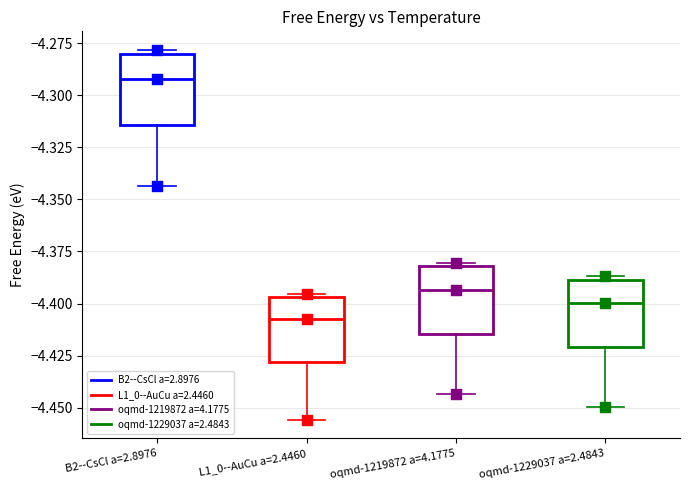

Reading left to right, transcribe this box plot: for each box, give where its median line is, the range the box spans, and where its two whiskers end, as read against the y-axis. The values are not printed on the chart, so give them approximately, as read against the axis.

B2--CsCl a=2.8976: median -4.290, box -4.315 to -4.280, whiskers -4.345 to -4.280 (just above the box's upper edge)
L1_0--AuCu a=2.4460: median -4.410, box -4.430 to -4.395, whiskers -4.455 to -4.395 (just above the box's upper edge)
oqmd-1219872 a=4.1775: median -4.395, box -4.415 to -4.380, whiskers -4.445 to -4.380 (just above the box's upper edge)
oqmd-1229037 a=2.4843: median -4.400, box -4.420 to -4.390, whiskers -4.450 to -4.385